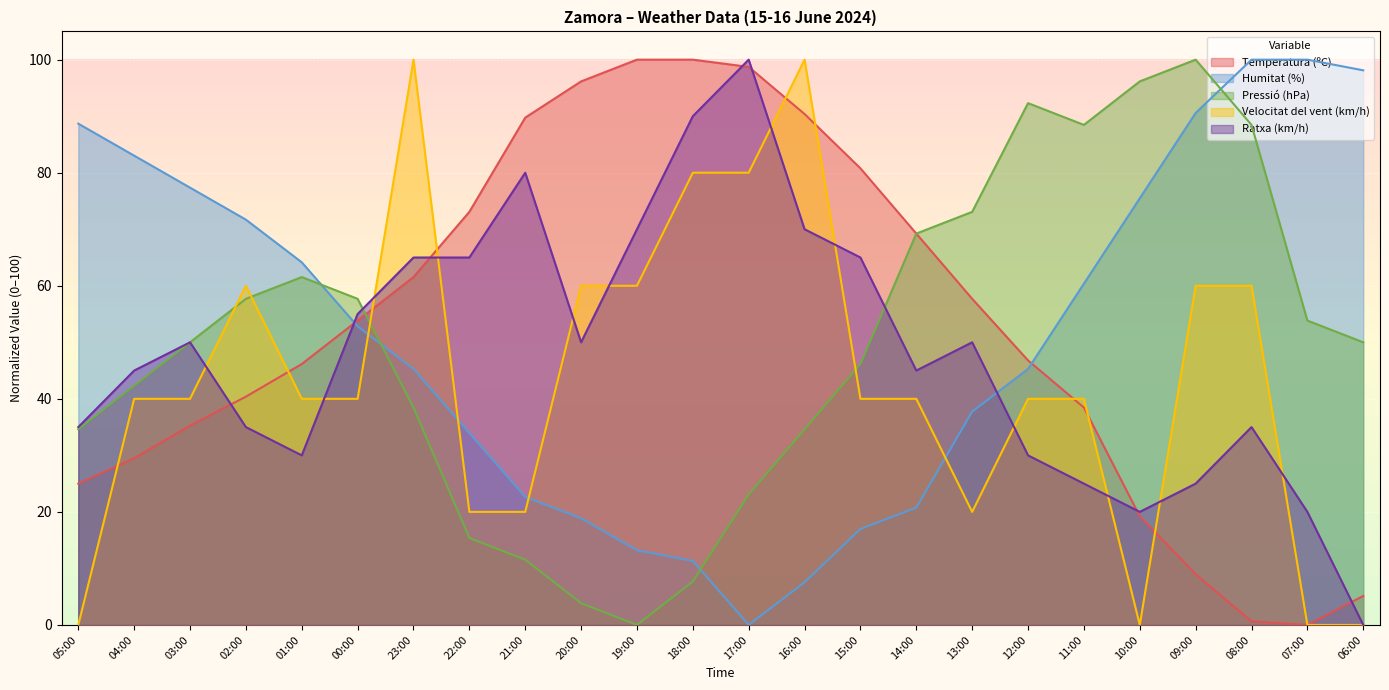

What is the label of the 13th point from the left?

17:00